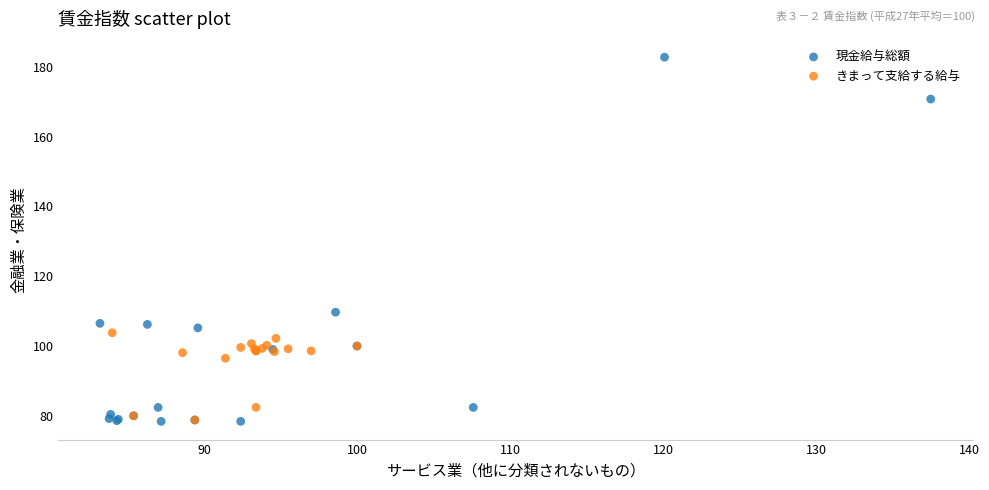

Which series has the largest Y range (max minus min)?

現金給与総額